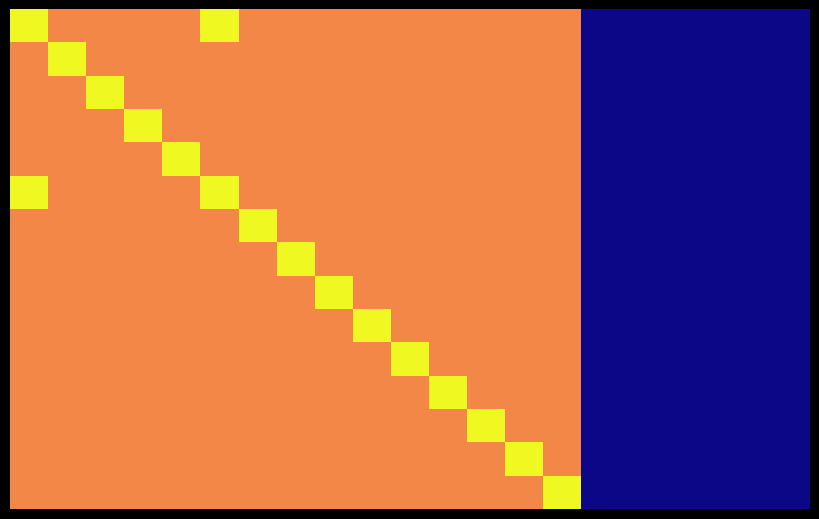

At how many categories does at least one series exceed 167399?

15